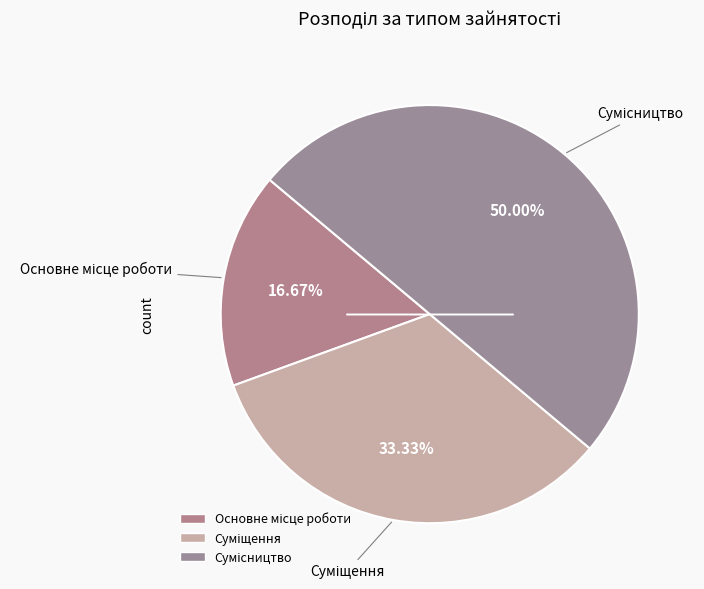

What is the ratio of the value at Основне місце роботи to the value at Суміщення?

0.5